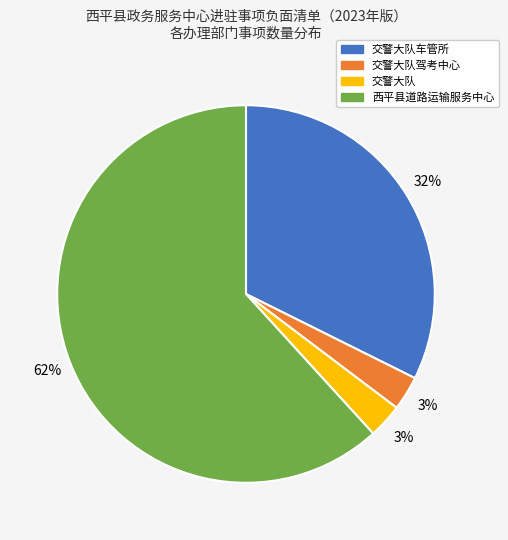

To the nearest percent, what is the average slice percentage?

25%